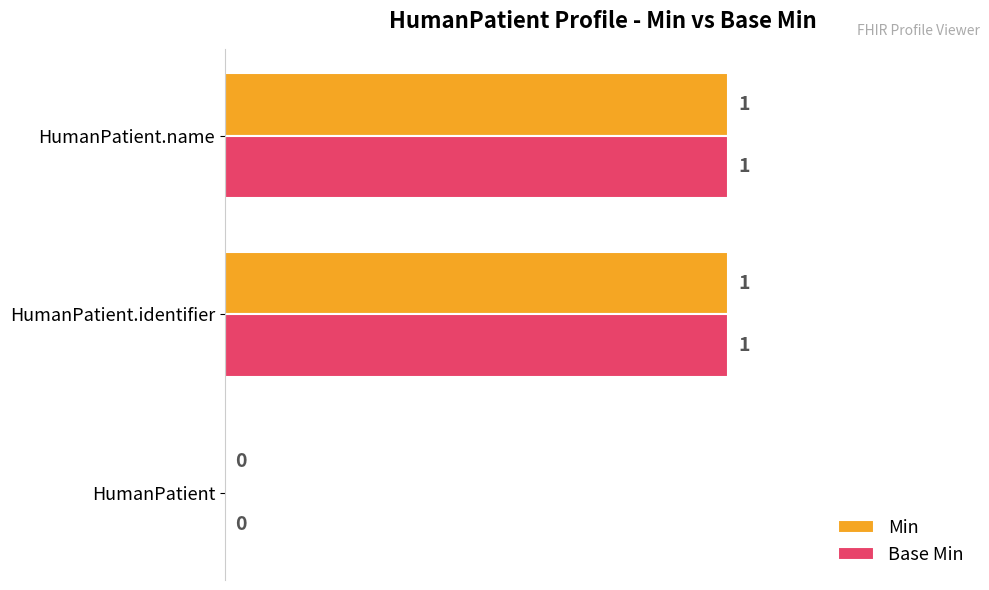

True or false: Base Min has a value of 1 at HumanPatient.identifier.

True